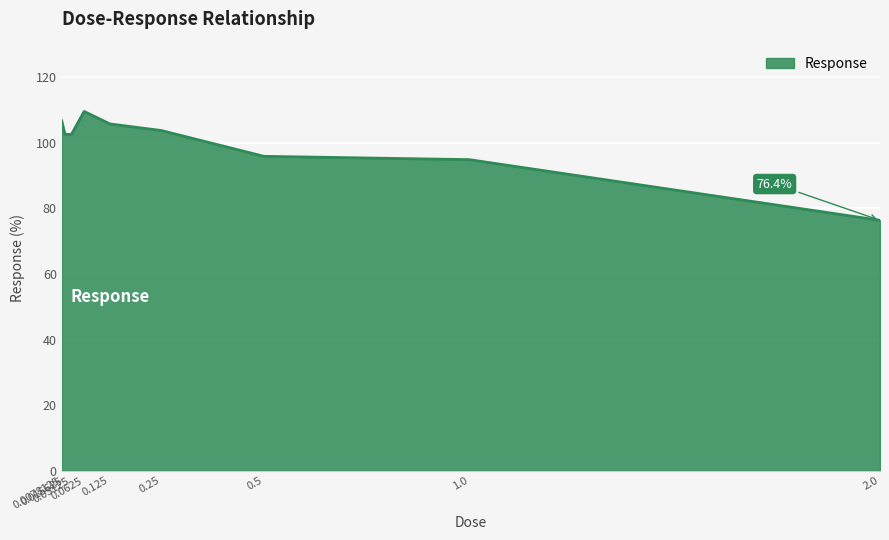

Does the chart display data point markers on the line(s)?

No